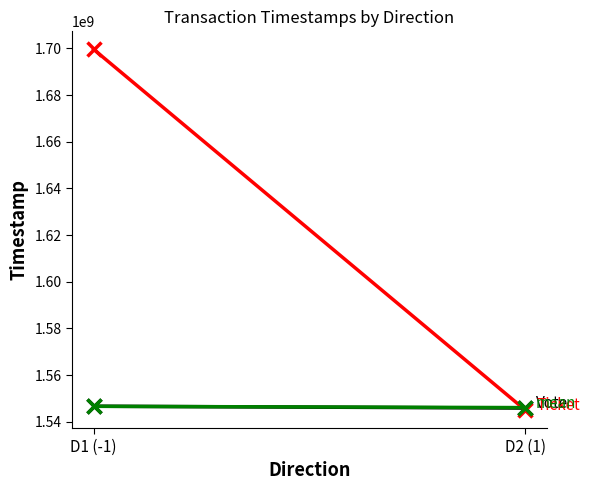

Is the value of Vote at D2 (1) greater than the value of mean at D1 (-1)?

No